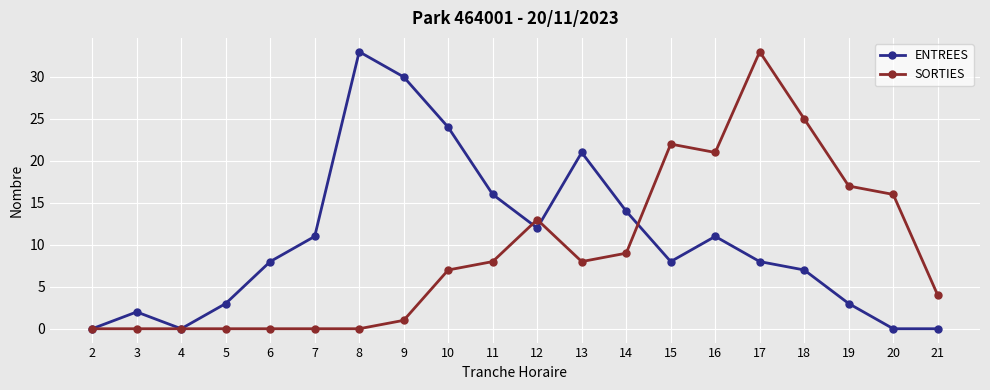

Which series has the largest total across all categories?

ENTREES